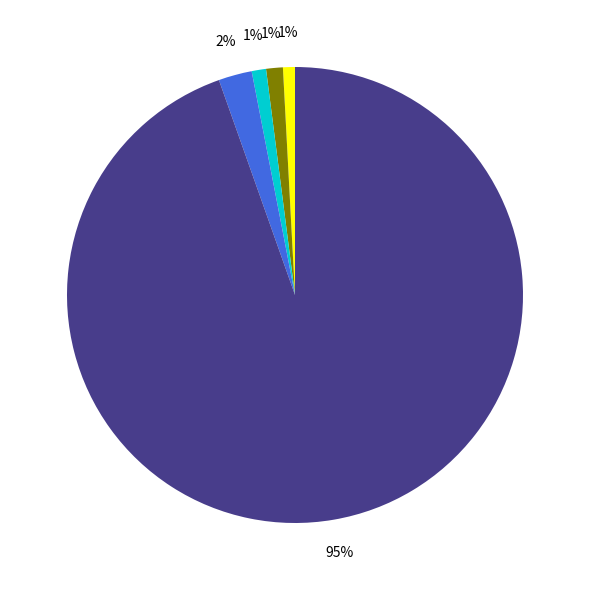

How many slices are in this pie chart?

5